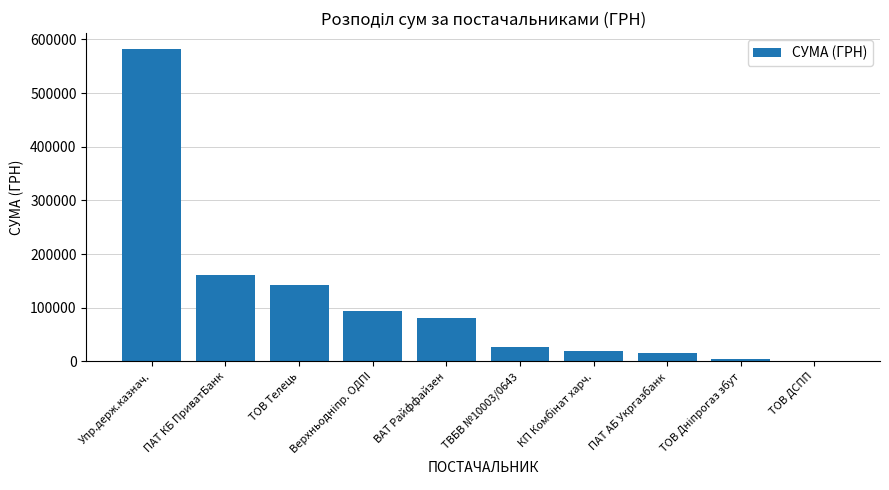

At which category does the chart reach its peak across all series?

Упр.держ.казнач.